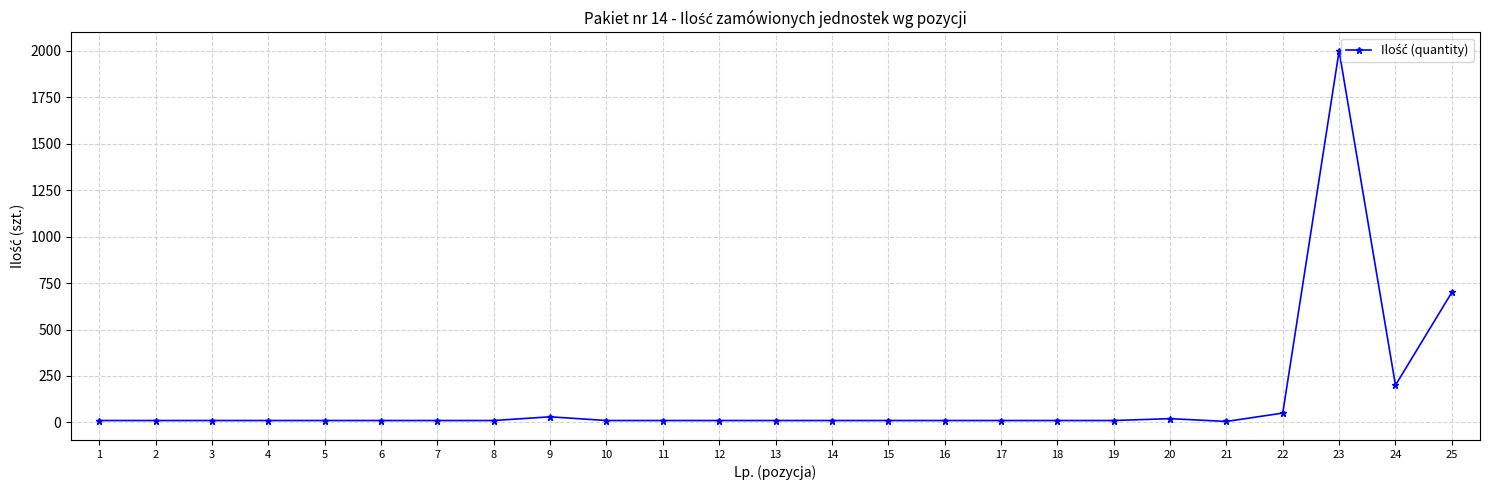

What is the average value?

127